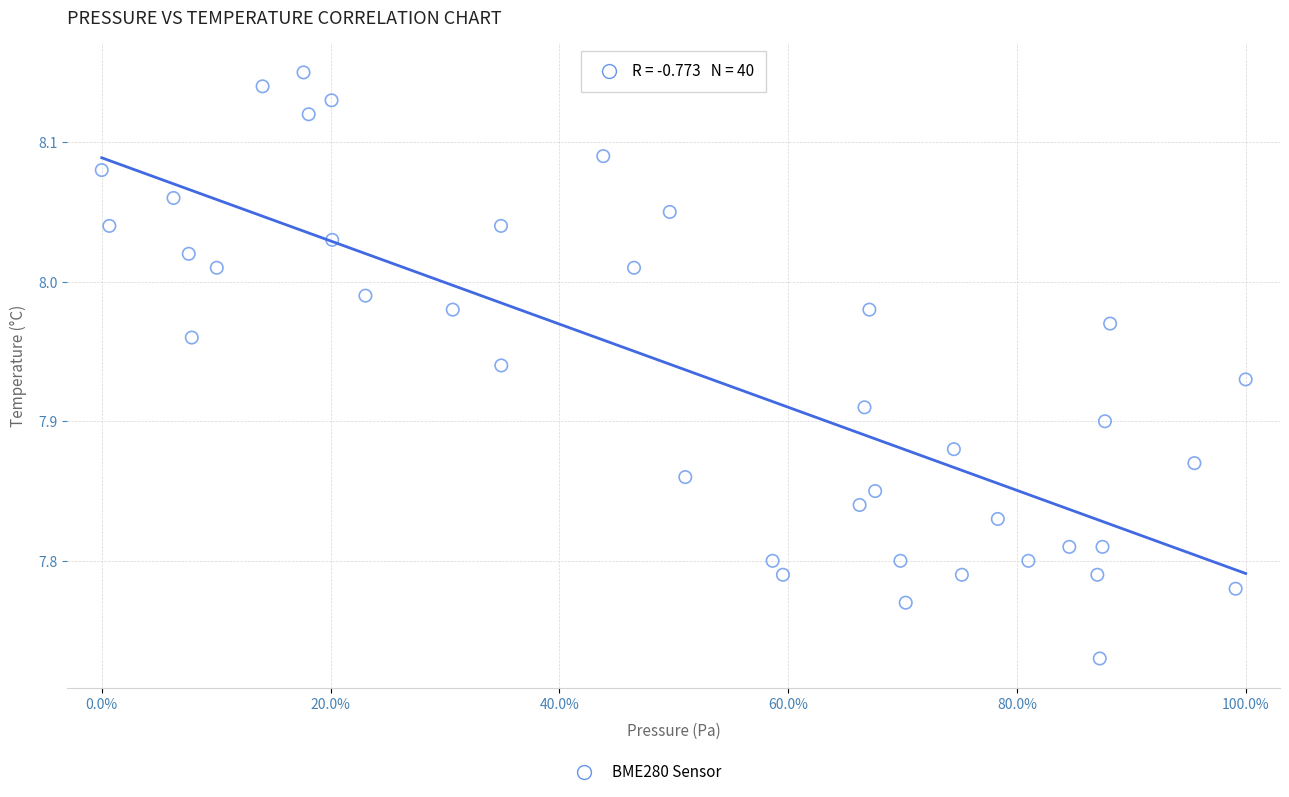

What is the range of X values (max minus min)?

100.0